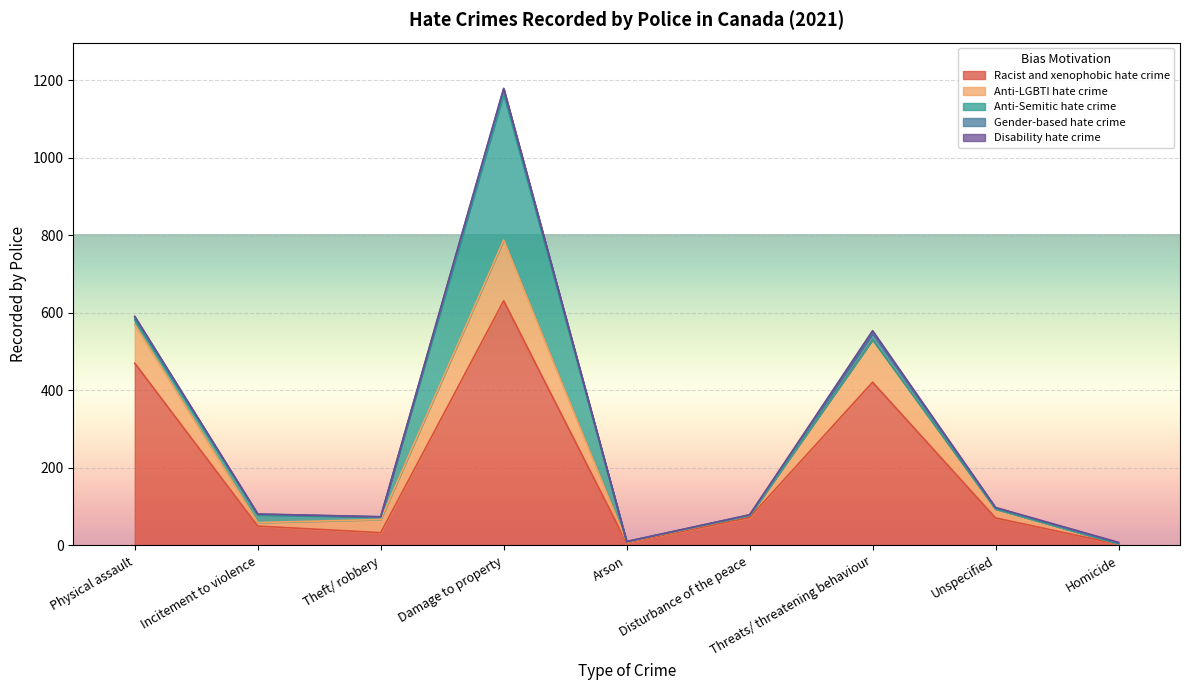

At how many categories does at least one series exceed 163?

3